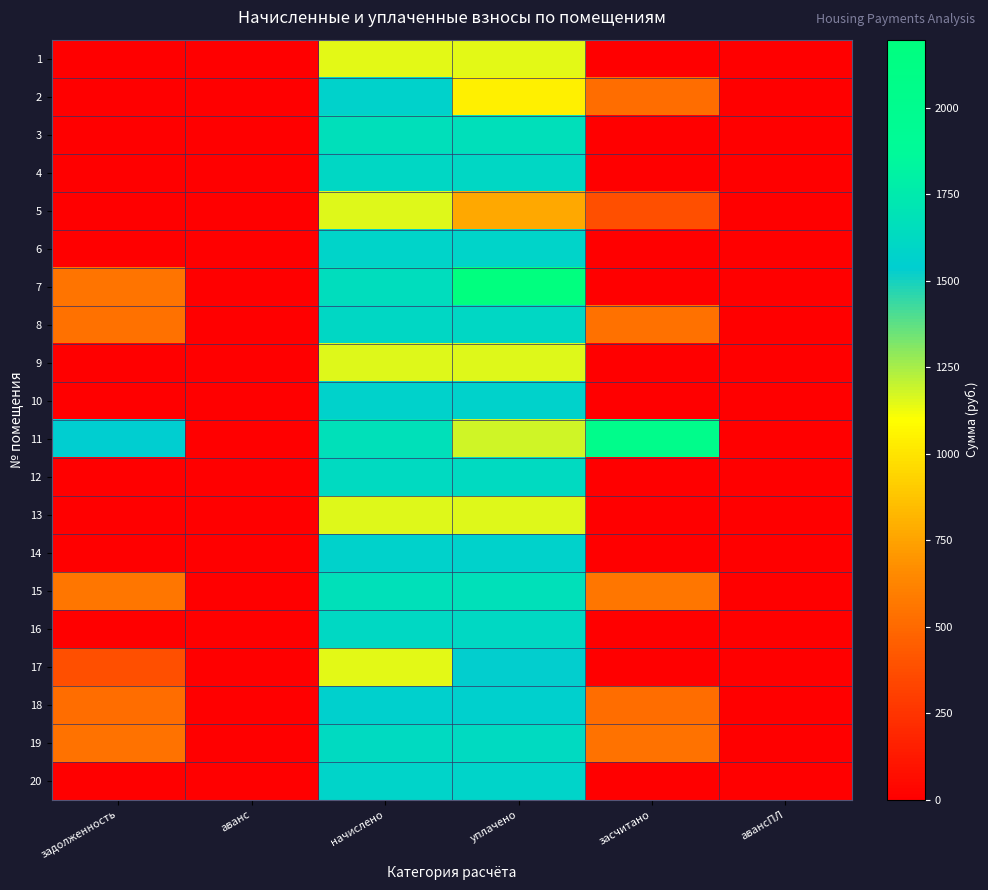

Count the number of data series in this chart.

20